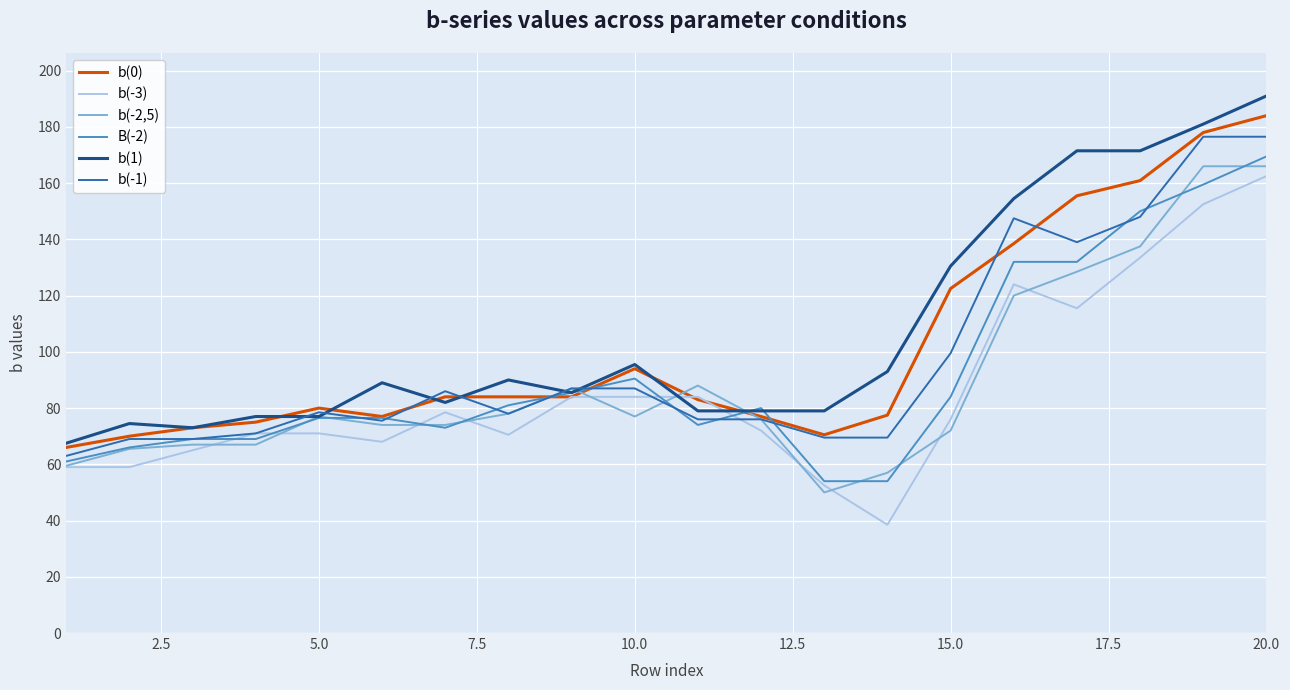

What is the minimum value for B(-2)?

54.0